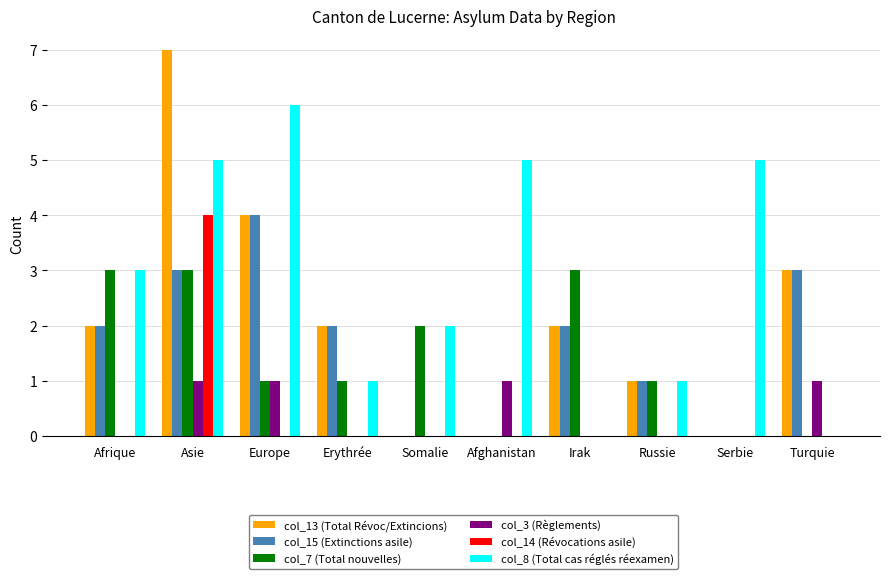

What is the greatest value displayed?

7